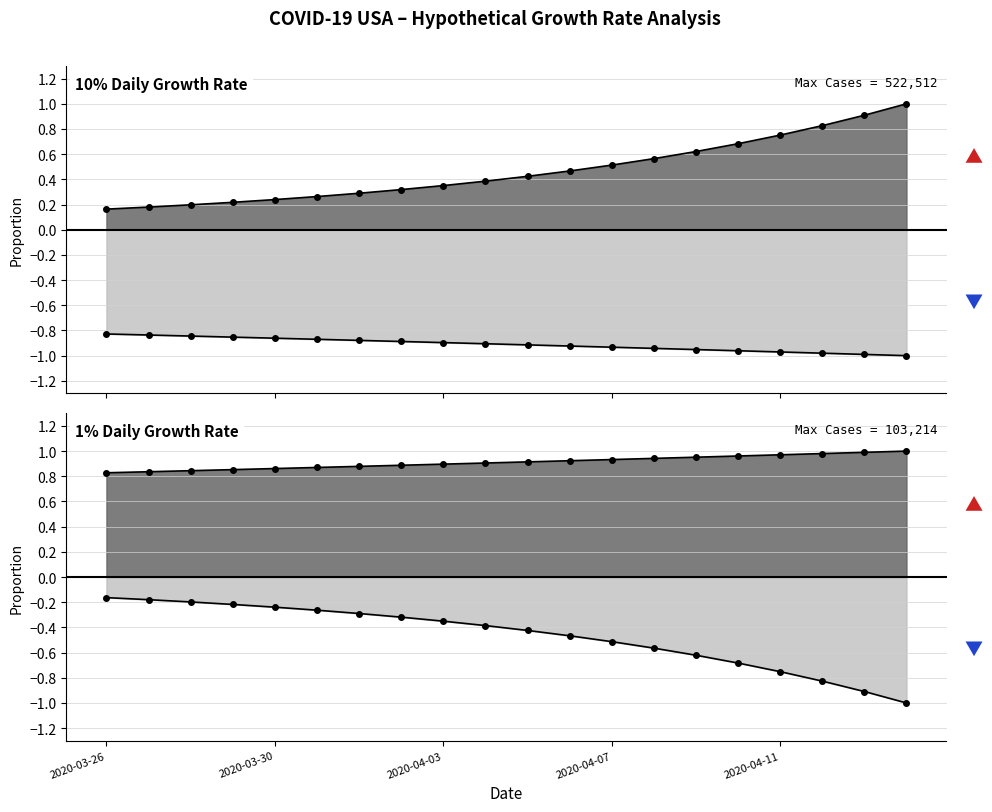

What is the sum of all Cases (10% rate) values?

9.4